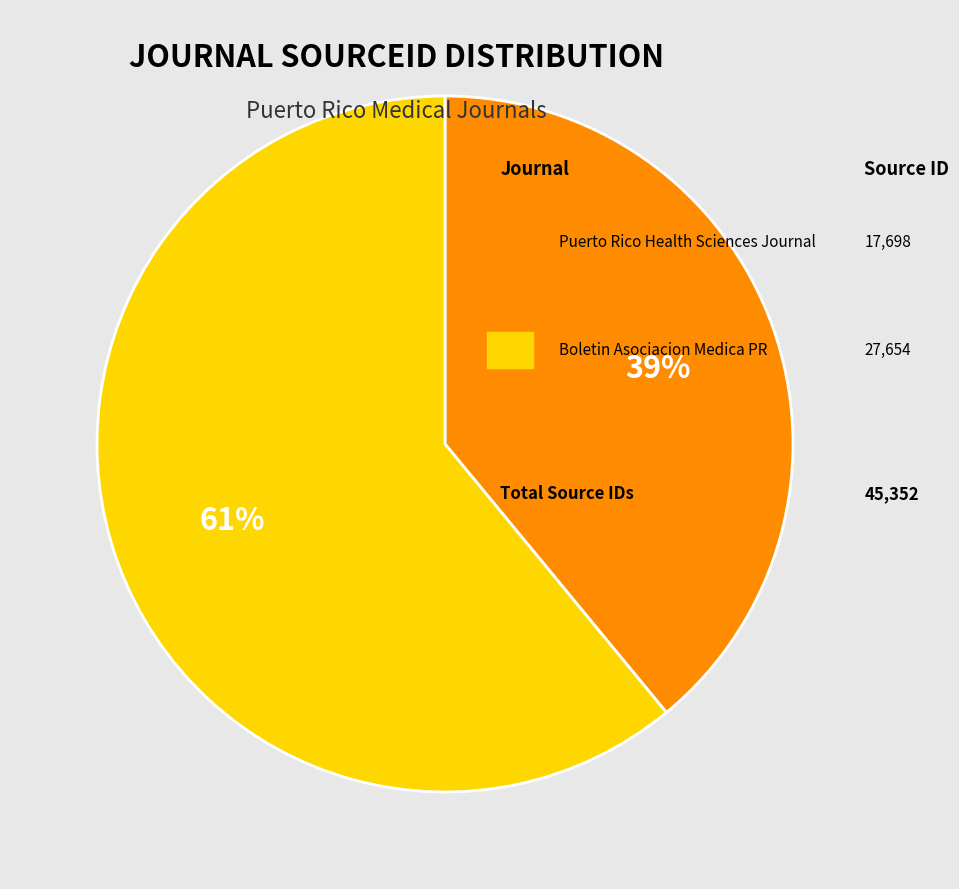

Is there any slice that represents more than half of the pie?

Yes